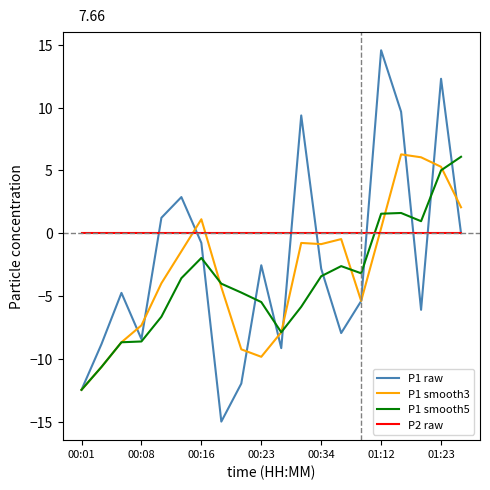

What is the minimum value for P1 smooth5?

-12.5